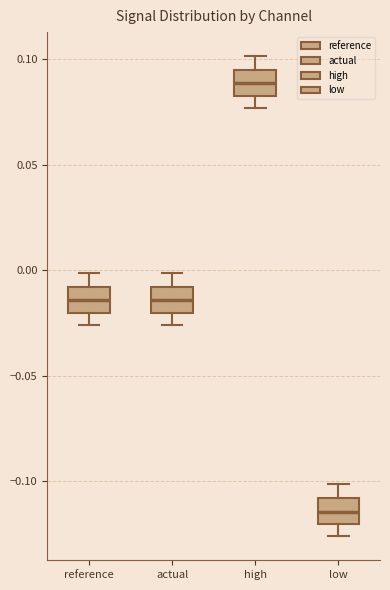

Where is the lower edge of the box for actual on the y-axis? The values are not printed on the chart, so give them approximately, as read against the axis.

-0.020